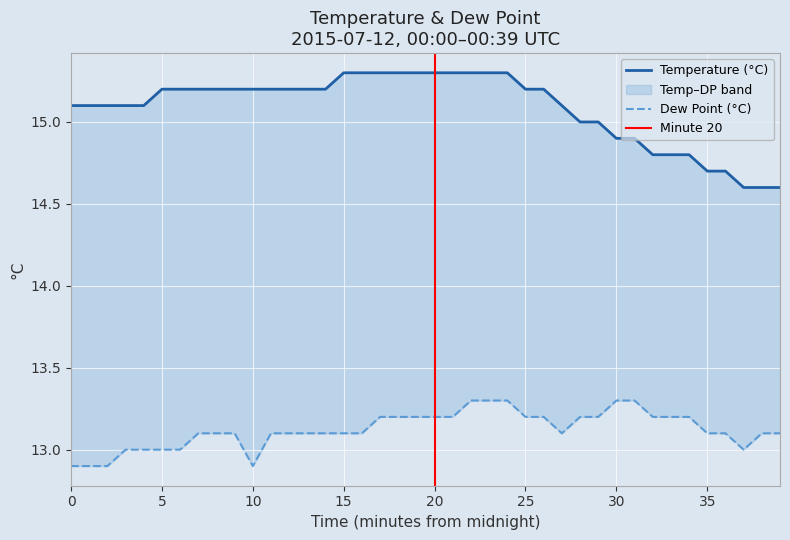

True or false: dp and temp intersect in this chart.

False